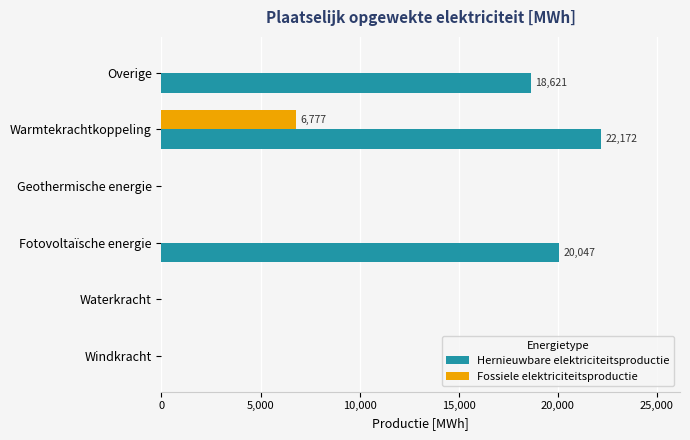

At which category is the sum across all series the highest?

Warmtekrachtkoppeling